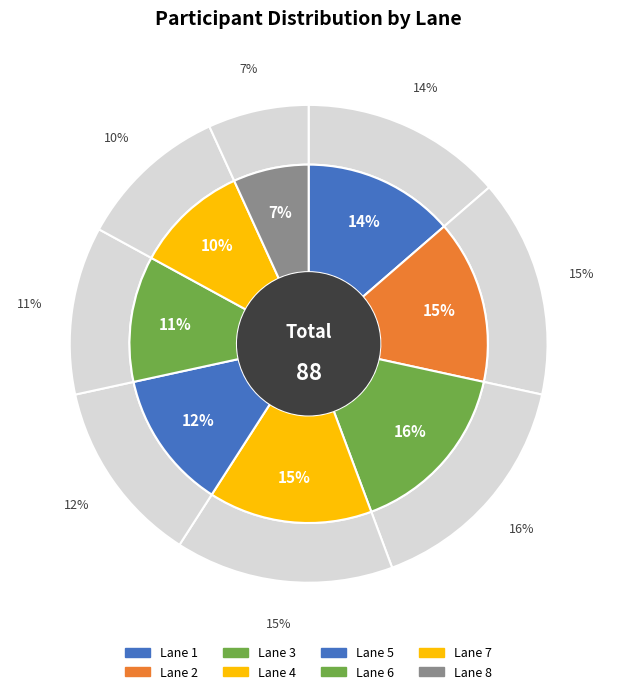

To the nearest percent, what portion does Lane 7 represent?

10%